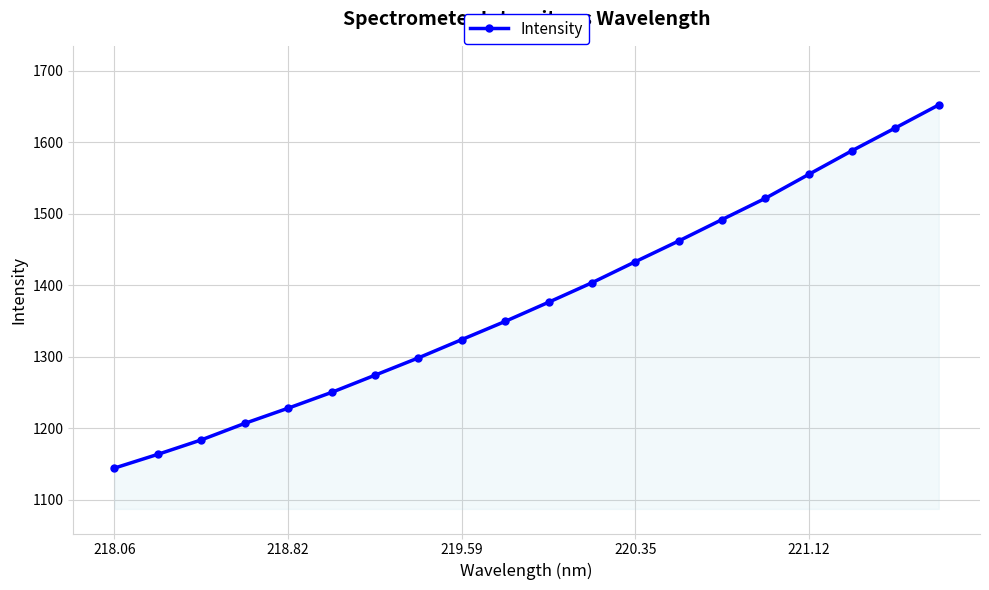

What is the difference between the maximum and minimum values?

508.0